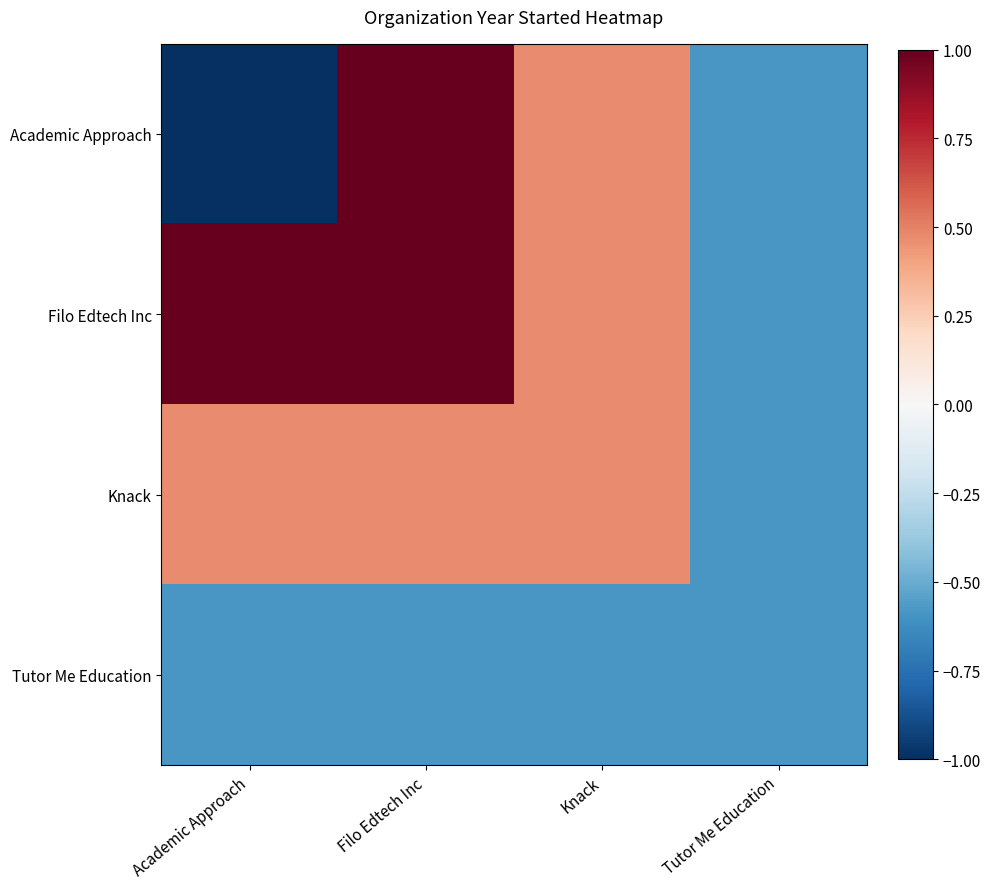

Count the number of categories in the chart.

4